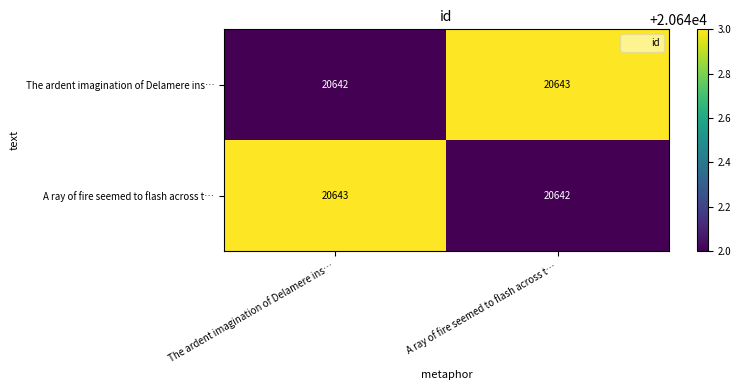

Reading left to right, list all the values displayed in this chart.

The ardent imagination of Delamere ins…: 20642	20643
A ray of fire seemed to flash across t…: 20643	20642